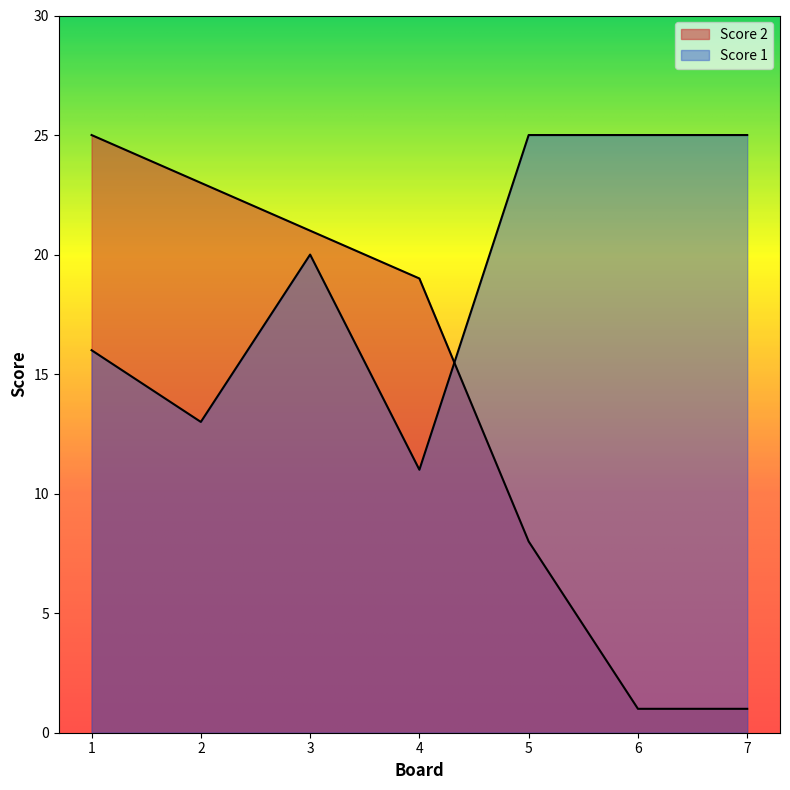

At which label does Score 2 first exceed 19?

1